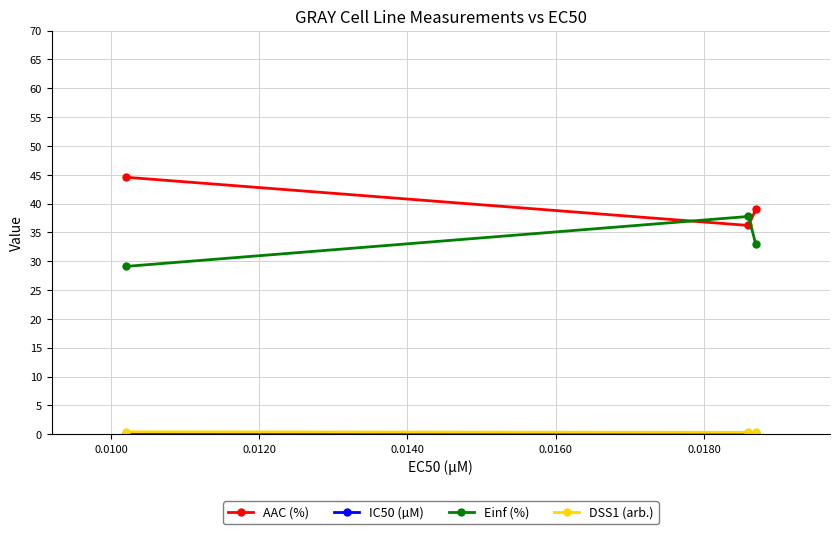

Which series has the largest total across all categories?

AAC (%)